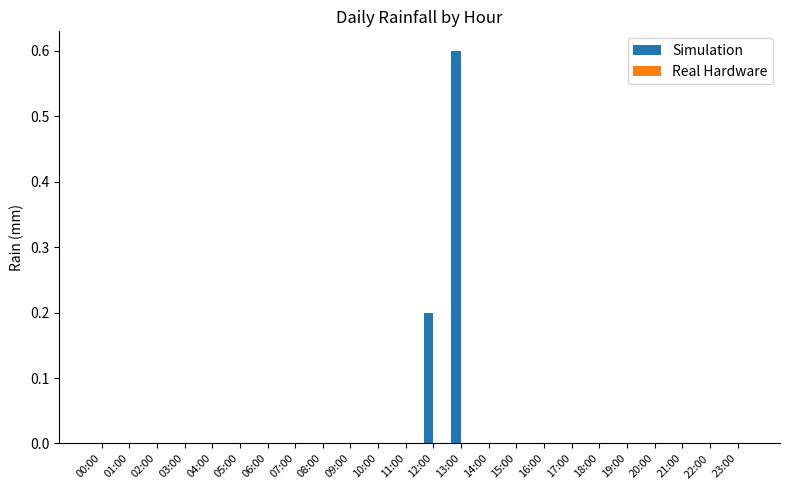

What is the sum of all values?

0.8